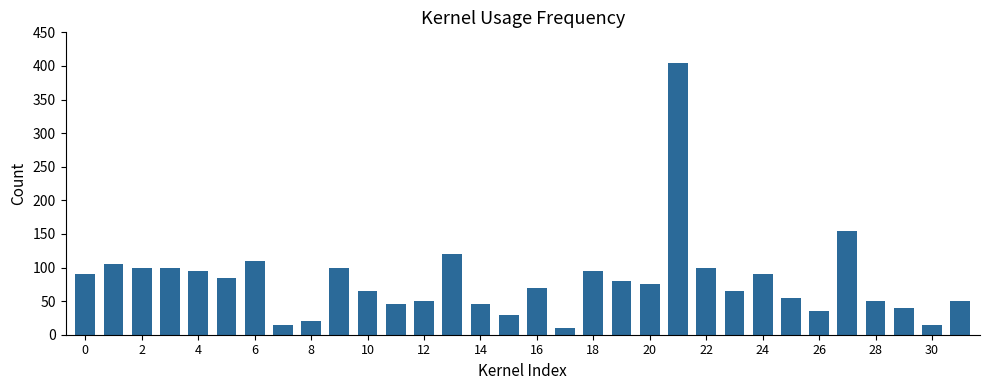

What is the maximum value shown in the chart?

405